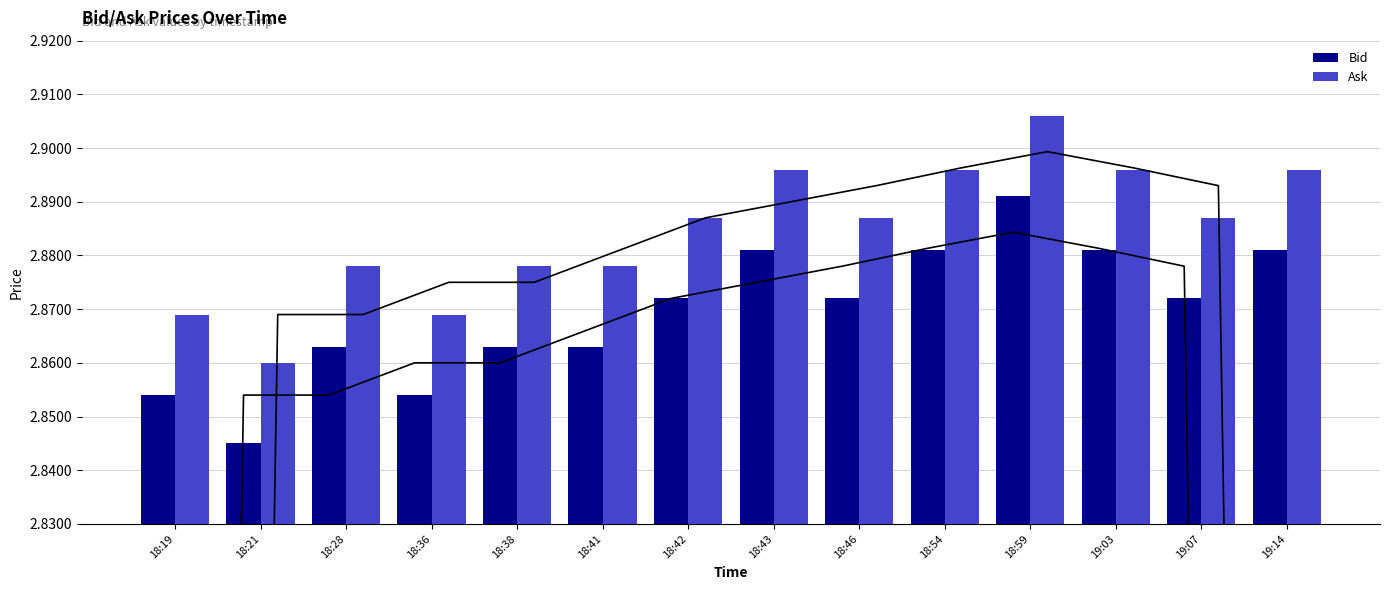

Between 18:59 and 18:19, which is larger?

18:59